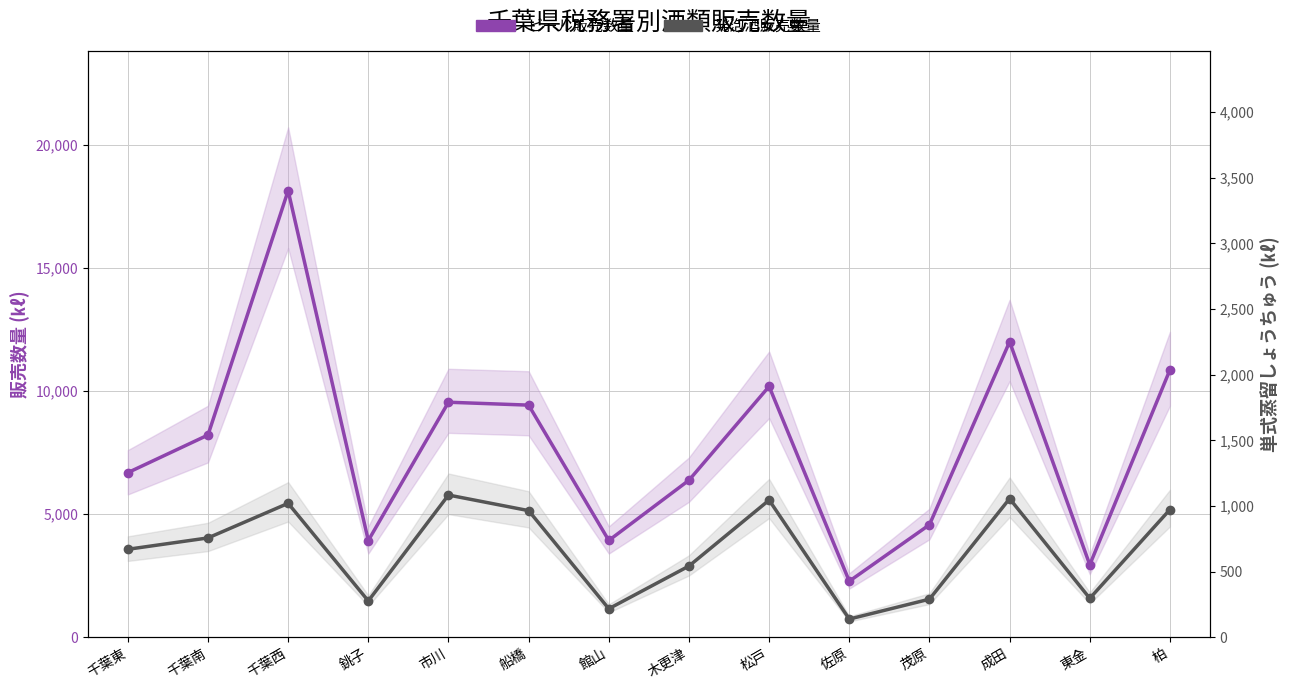

True or false: ビール販売数量 and 発泡酒販売数量 intersect in this chart.

False